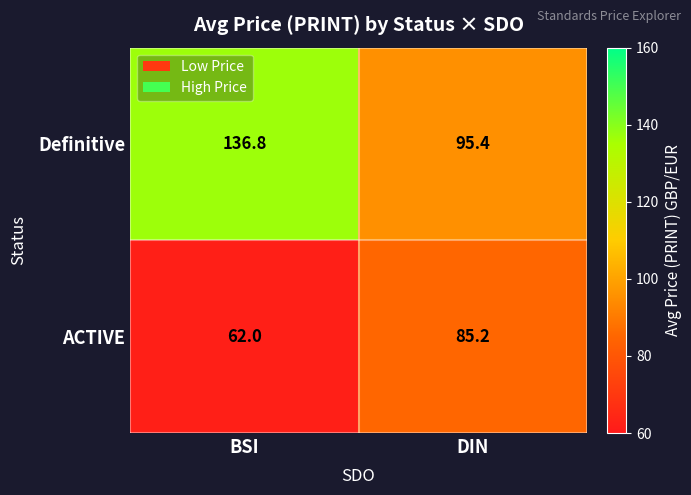

What is the difference between the highest and lowest values at BSI?

74.8